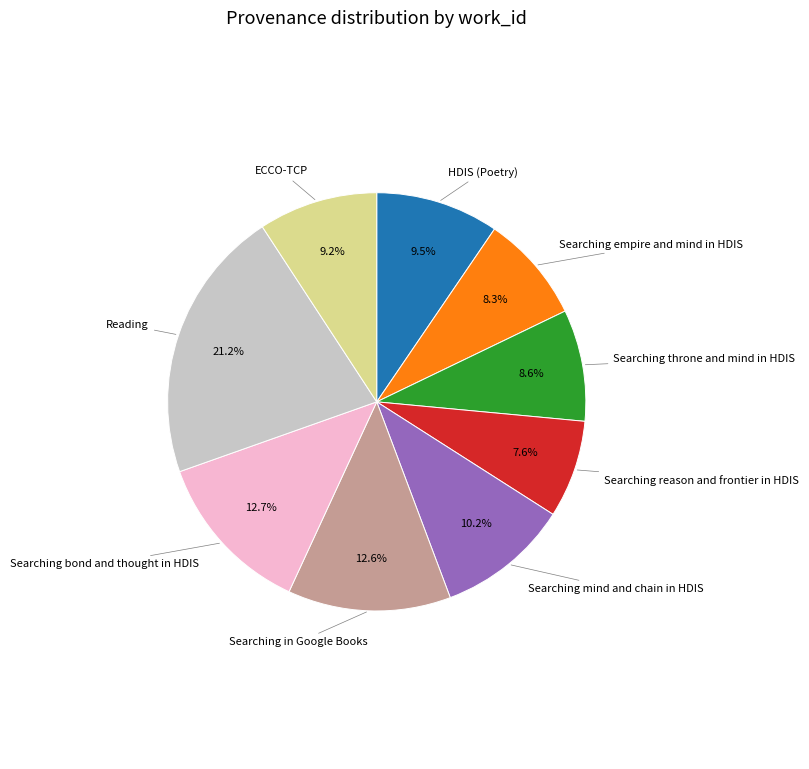

Is there any slice that represents more than half of the pie?

No